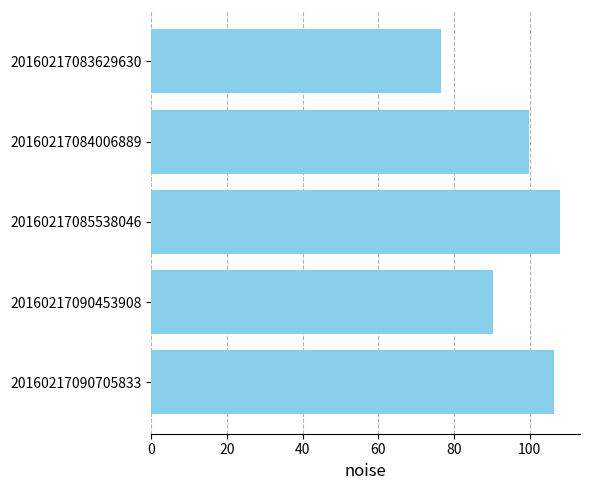

Are the bars grouped side by side (vs. stacked)?

No